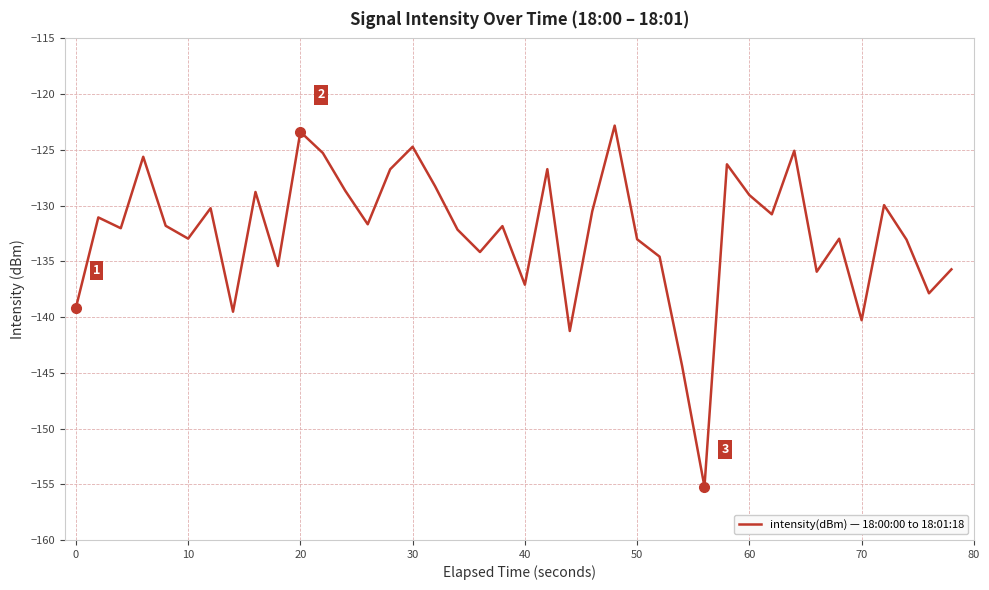

What is the difference between the maximum and minimum values?

32.4